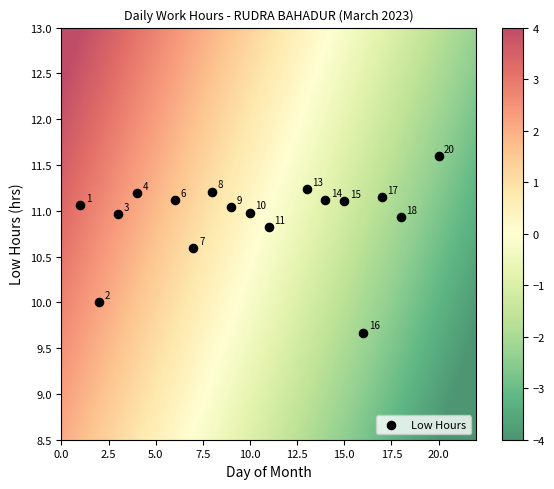

What is the range of Y values (max minus min)?

1.9